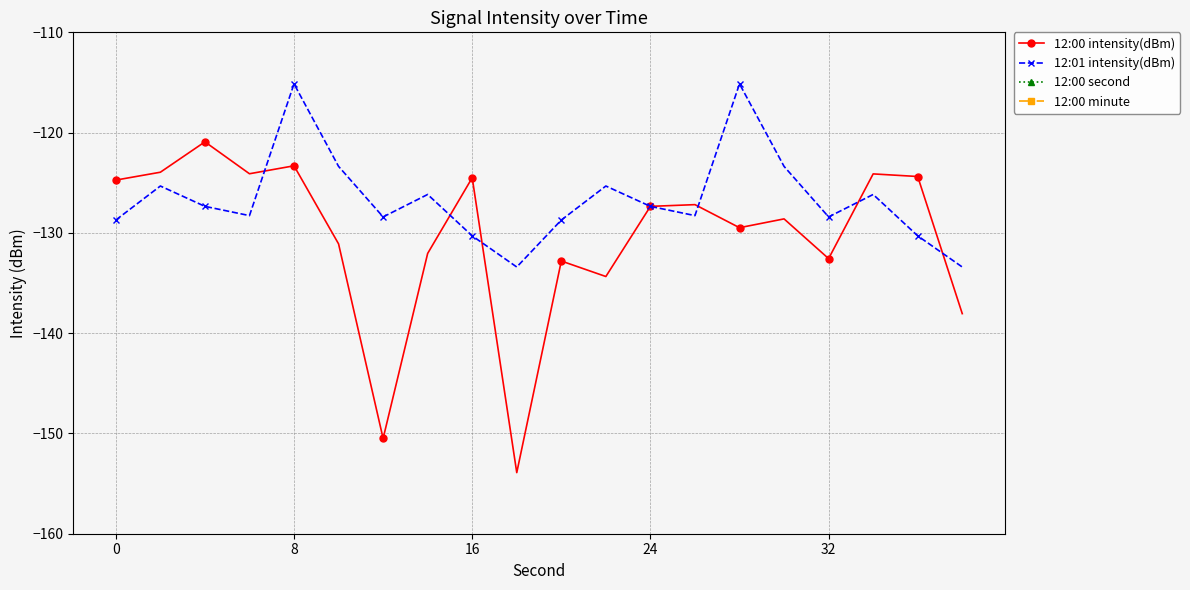

How many data points does each series have?

20